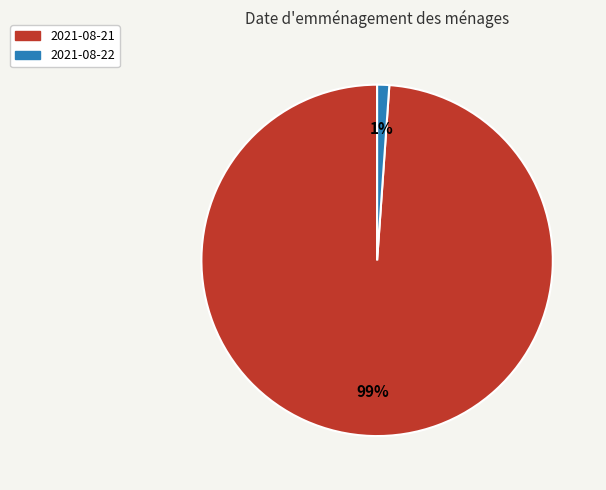

Rank the categories by value from highest to lowest.

2021-08-21, 2021-08-22